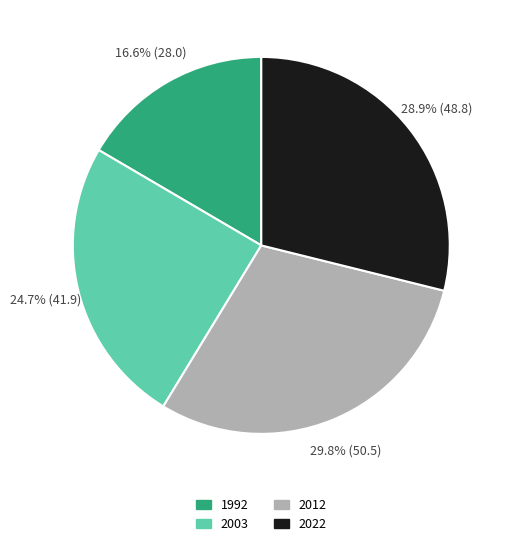

Is there a majority slice in this chart?

No